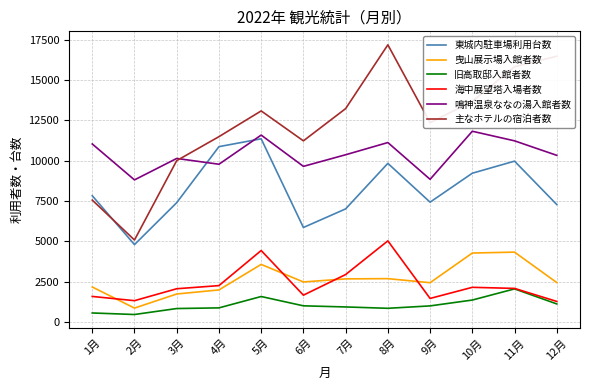

Which series has the largest total across all categories?

主なホテルの宿泊者数